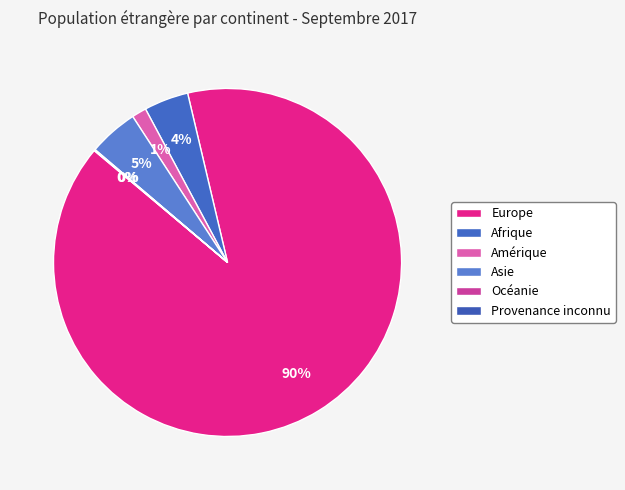

Is it true that Afrique is 19% of the pie?

False